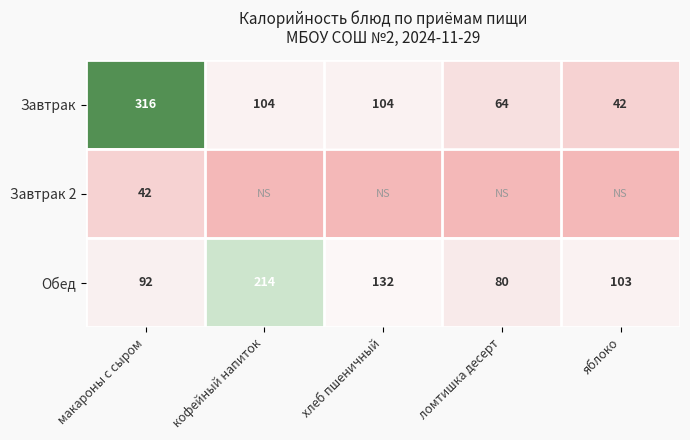

Which category has the lowest value in the Обед series?

ломтишка десерт